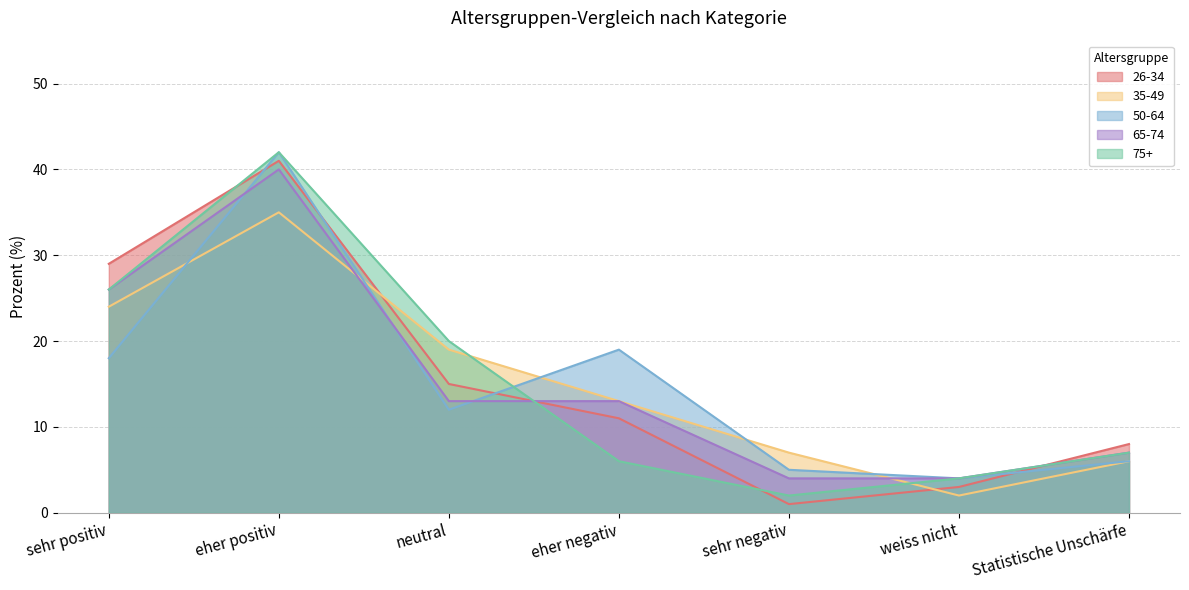

True or false: 75+ and 35-49 cross at least once.

True